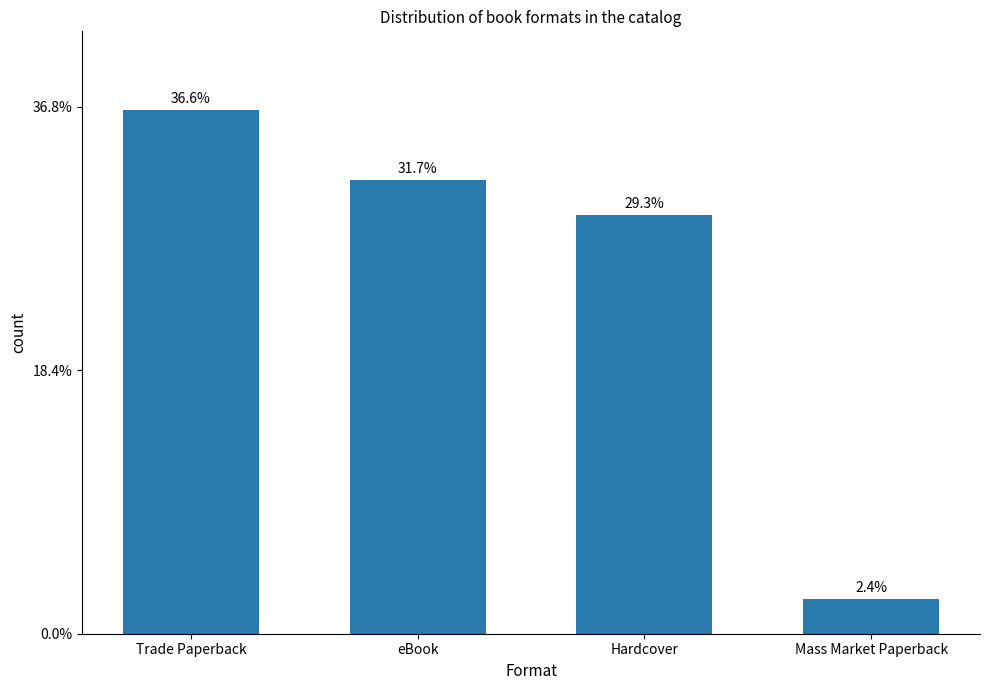

What is the change in value from eBook to Hardcover?

-1